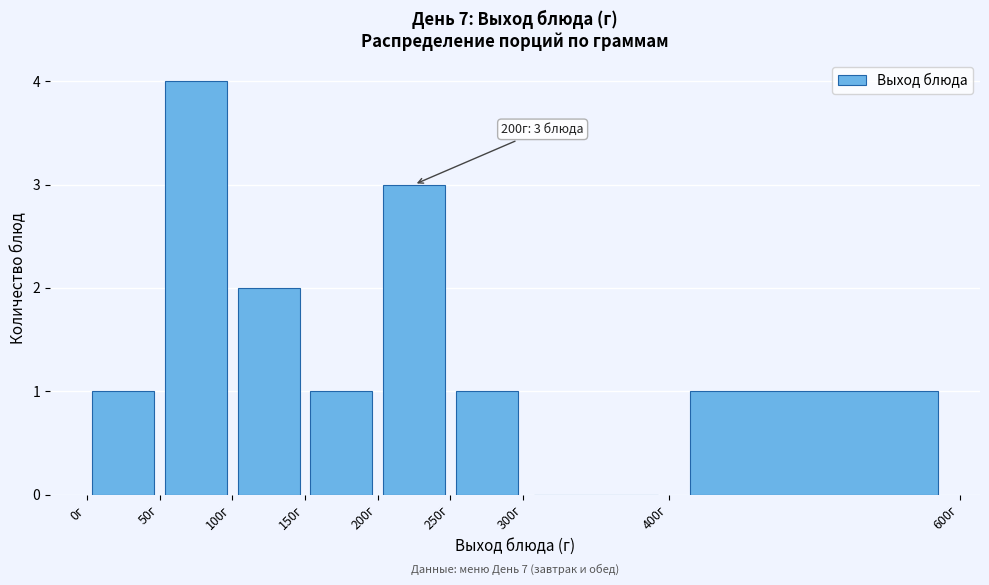

Over which range of the x-axis is the bar tallest?

50 to 100